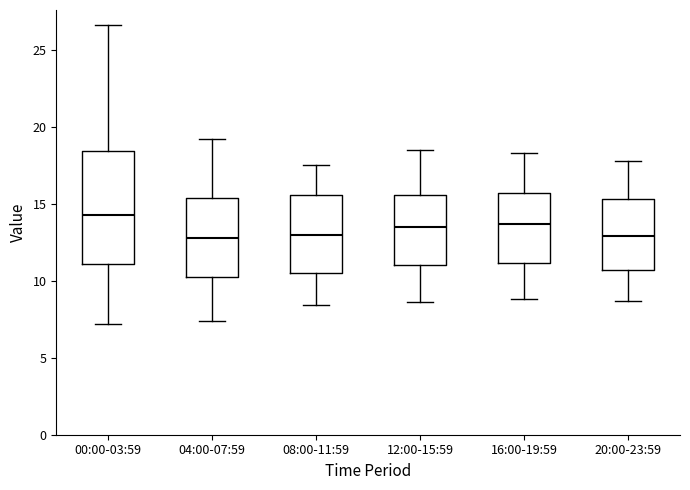

Which box's median line is the highest?

00:00-03:59